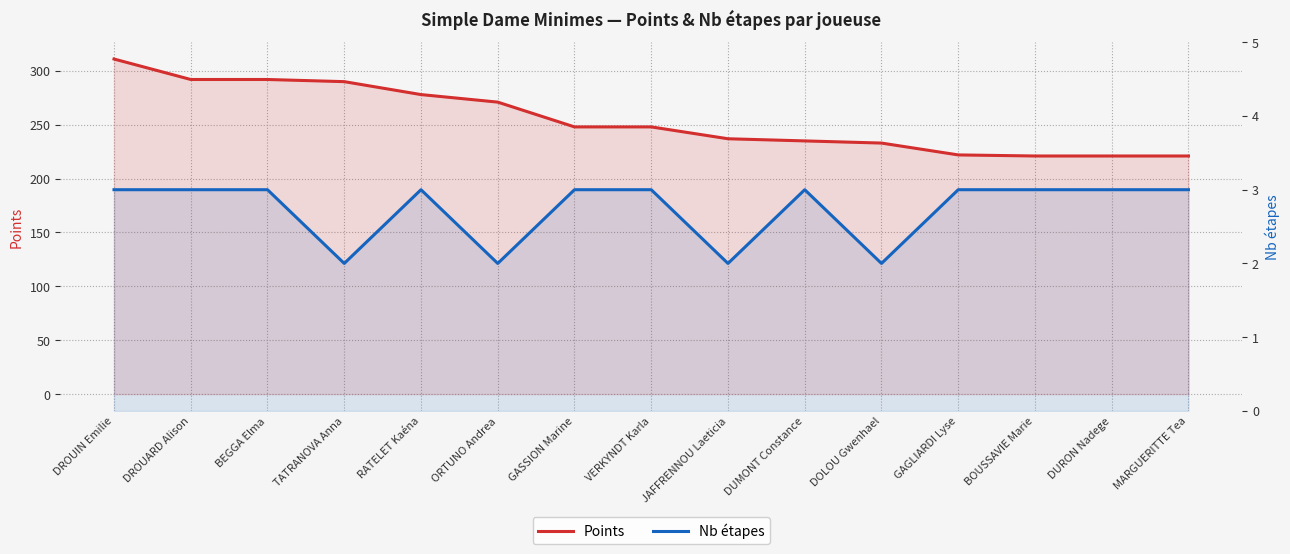

True or false: Nb étapes and Points cross at least once.

False